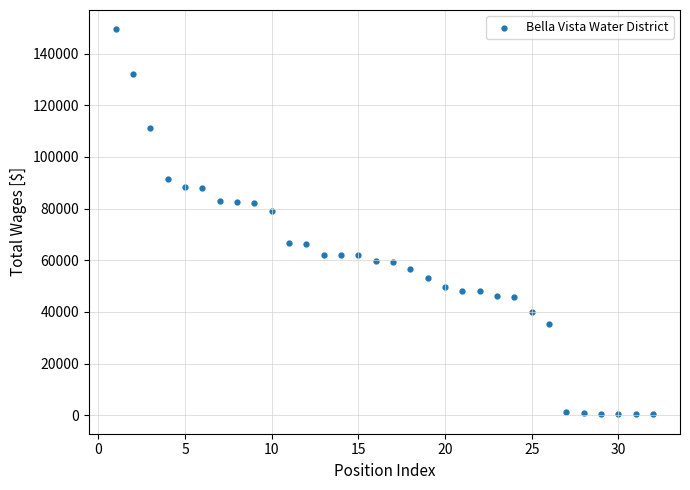

What Y value in the scatter plot is closest to 74872?

79150